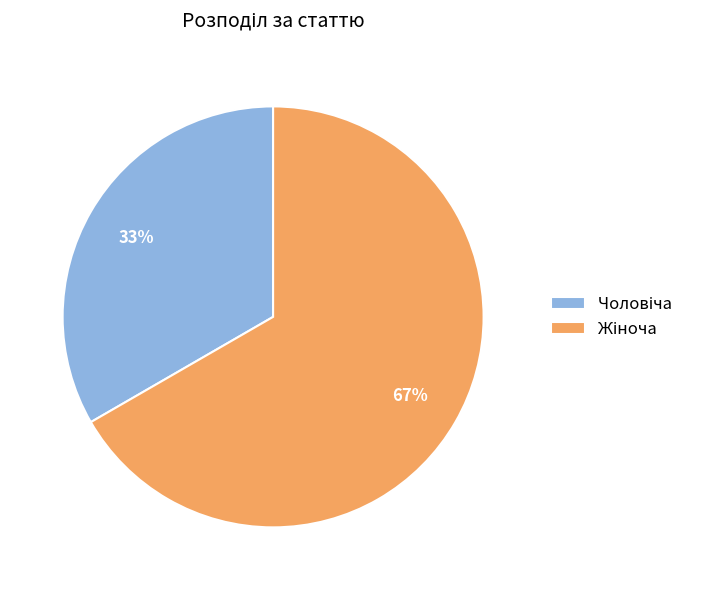

How many slices are in this pie chart?

2